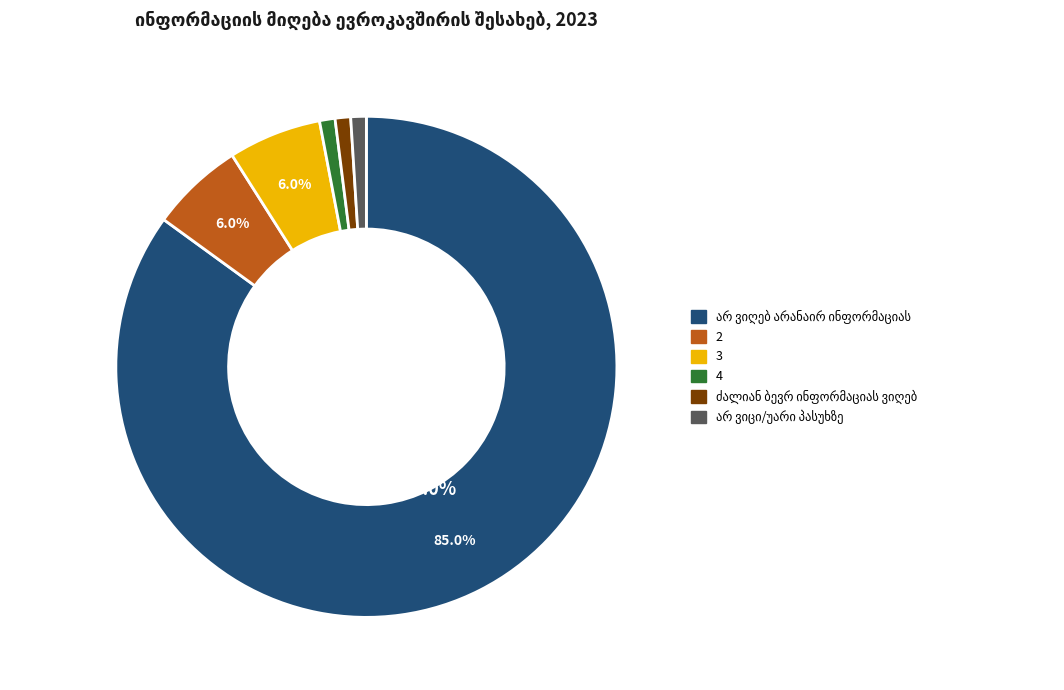

What percentage is the 2 slice, to the nearest percent?

6%